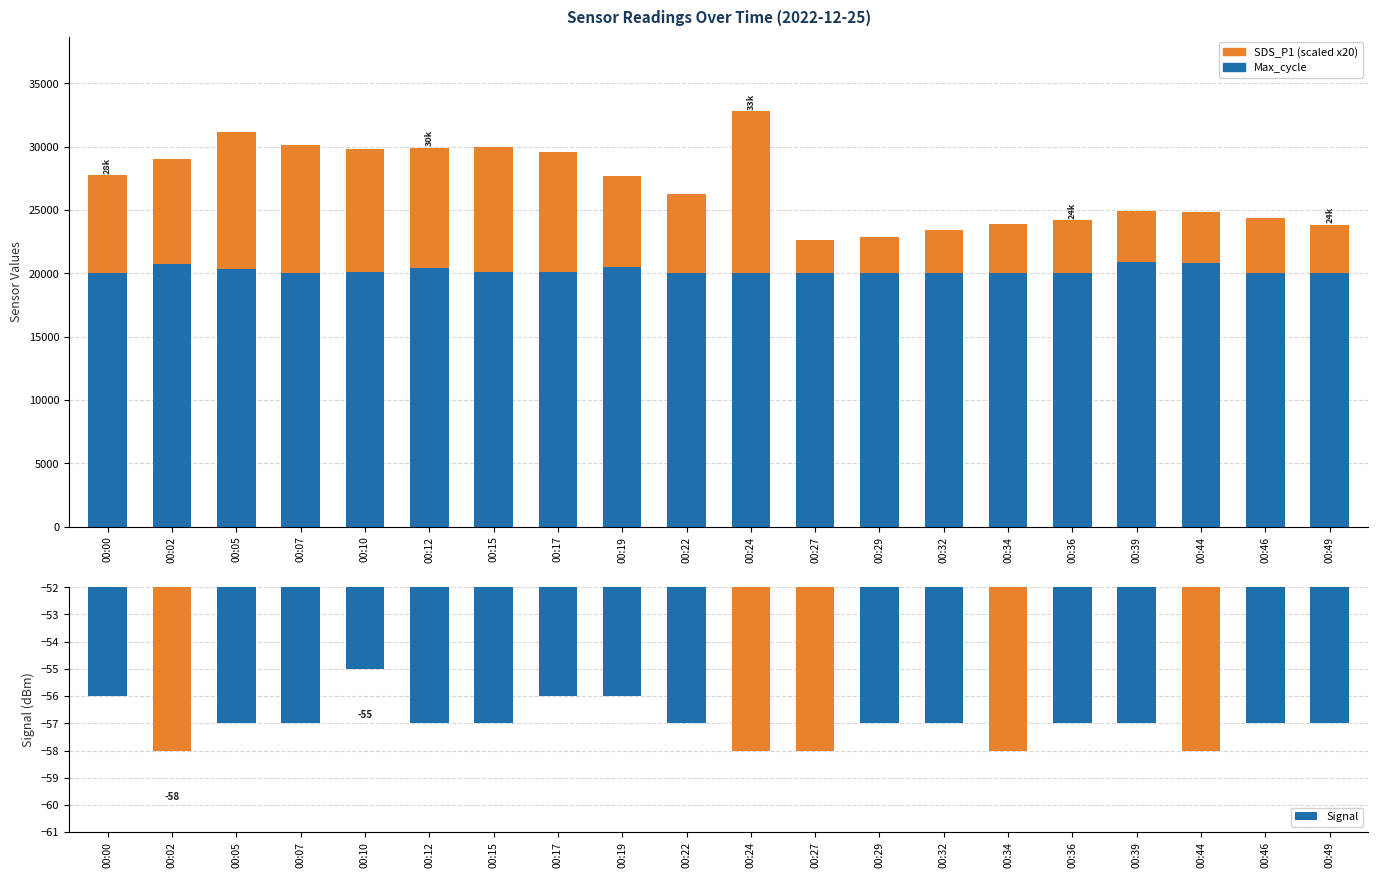

What is the difference between the highest and lowest values at 00:02?

20786.0